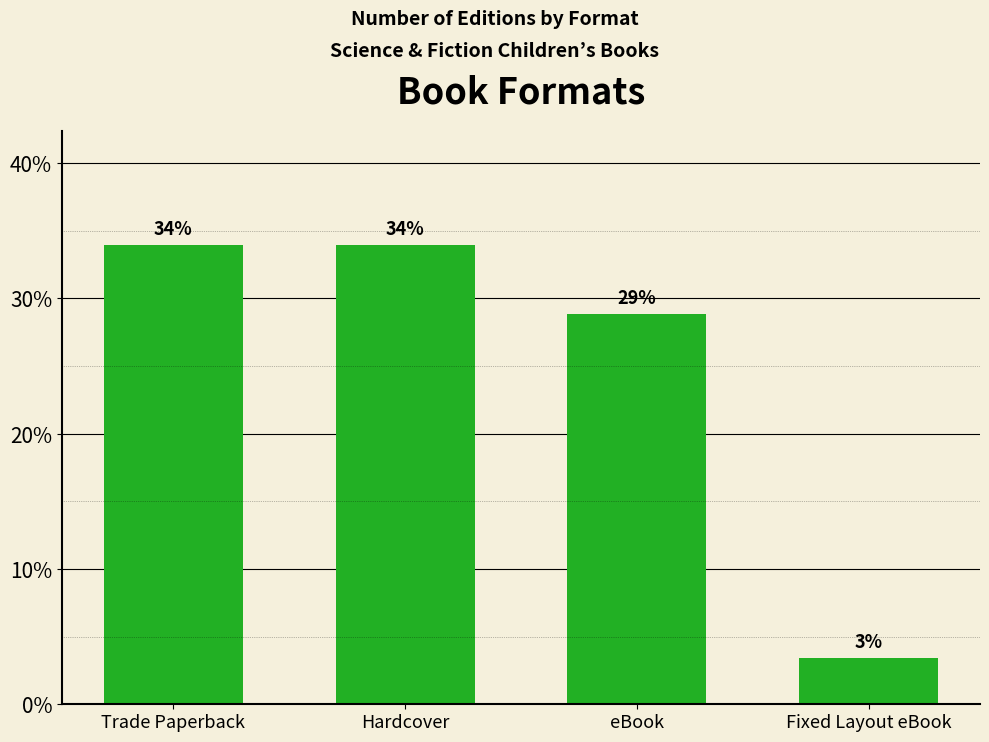

Where is the data nearest to the value 18?

eBook